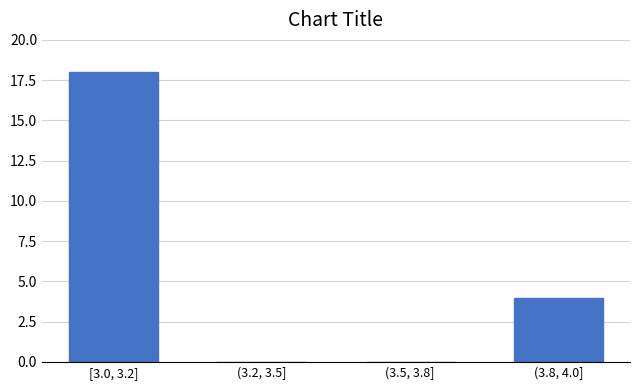

Reading left to right, what are all the values shown in this chart?

[3.0, 3.2]=18	(3.2, 3.5]=0	(3.5, 3.8]=0	(3.8, 4.0]=4